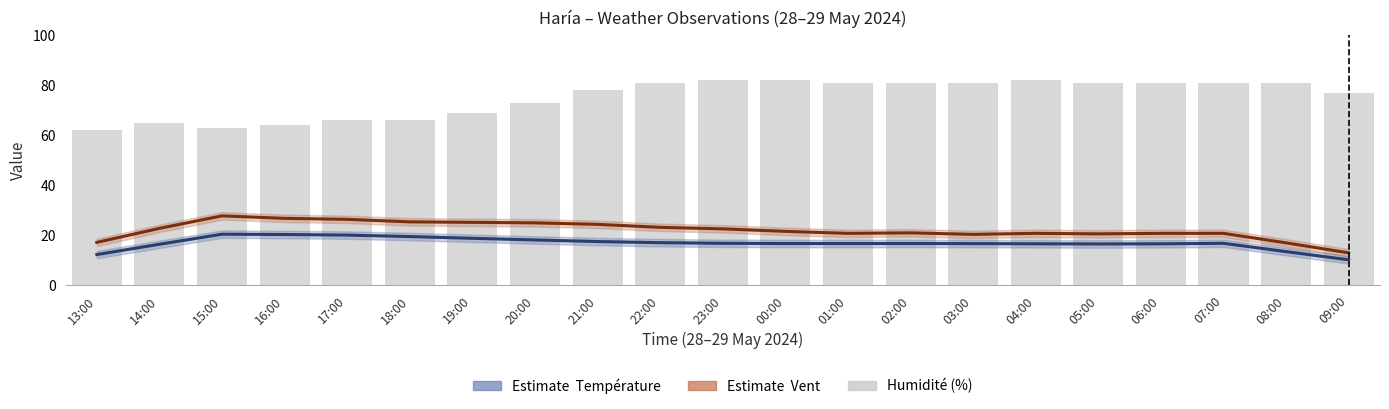

Reading left to right, list all the values displayed in this chart.

Température (ºC): 12.3	16.4	20.5	20.3	20.1	19.5	18.8	18.2	17.5	17.1	16.8	16.7	16.7	16.7	16.7	16.6	16.6	16.6	16.8	13.5	10.2
Vent (km/h): 17.2	22.8	27.8	26.8	26.4	25.4	25.2	25.0	24.4	23.2	22.6	21.6	20.8	21.0	20.4	20.8	20.6	20.8	20.8	17.0	13.0
Humidité (%): 62.0	65.0	63.0	64.0	66.0	66.0	69.0	73.0	78.0	81.0	82.0	82.0	81.0	81.0	81.0	82.0	81.0	81.0	81.0	81.0	77.0